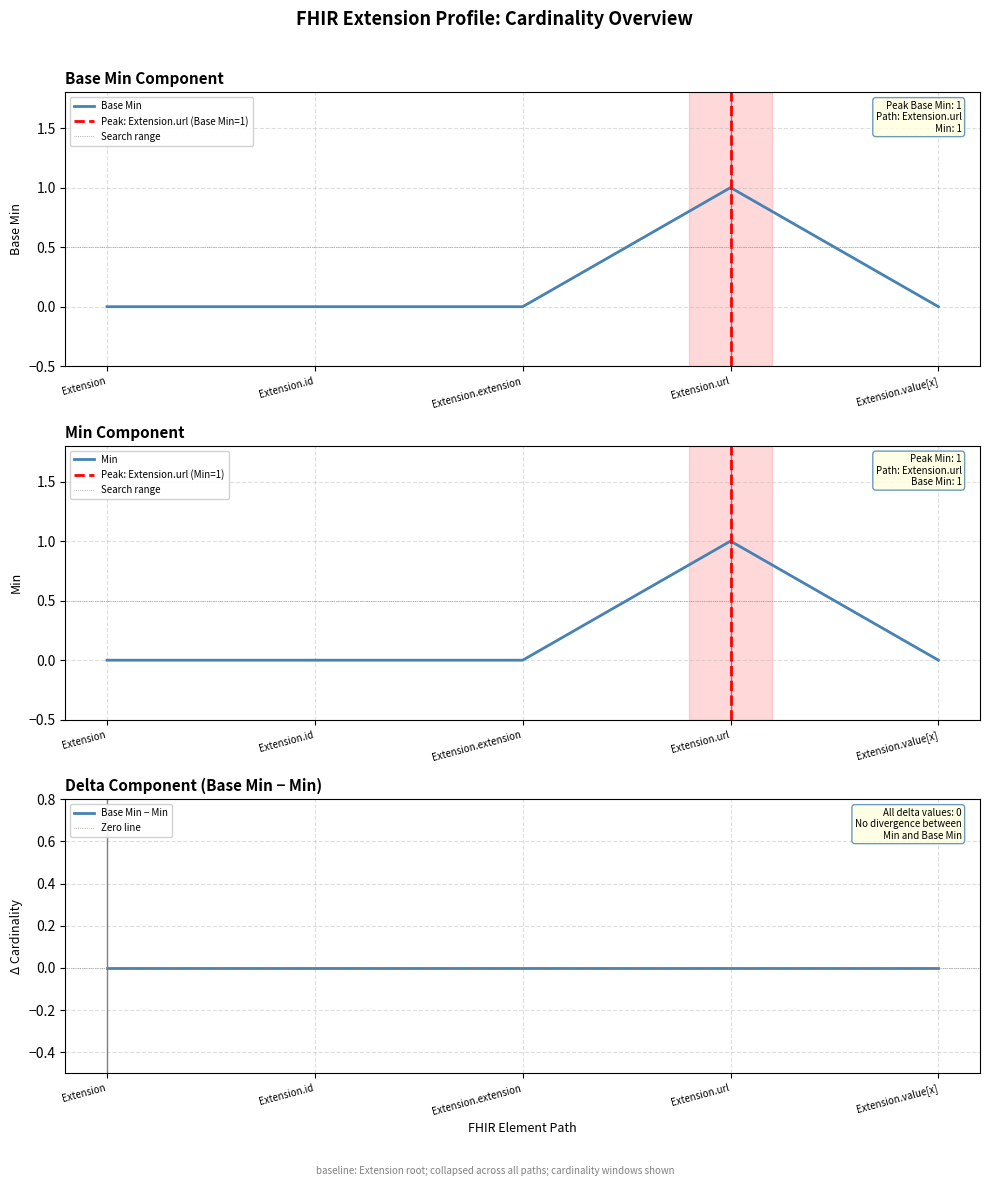

What is the sum of all values?

1